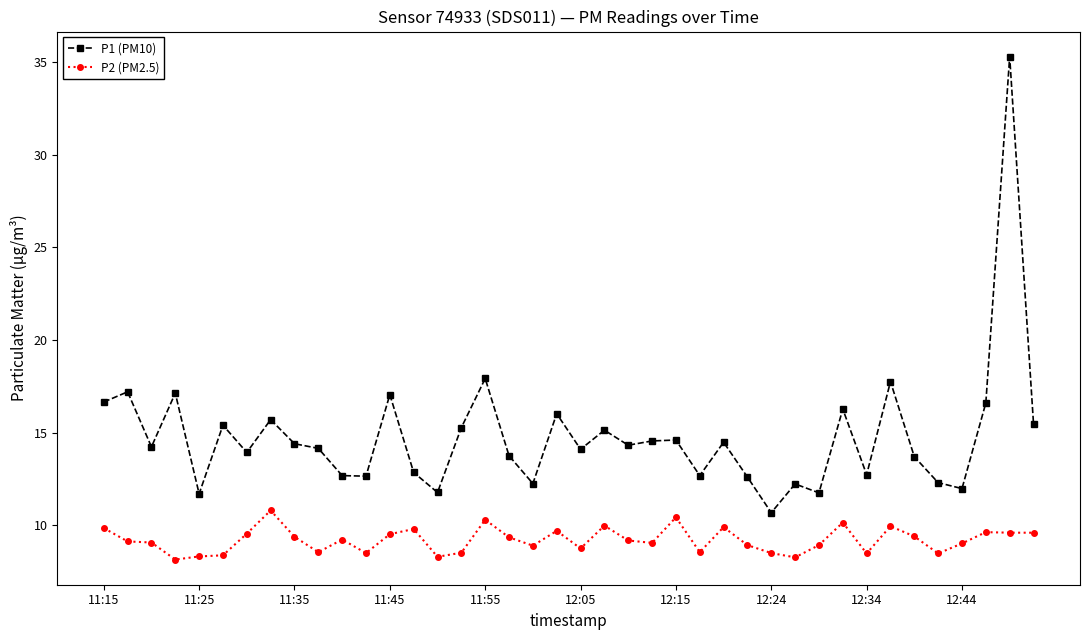

True or false: P1 (PM10) and P2 (PM2.5) intersect in this chart.

False